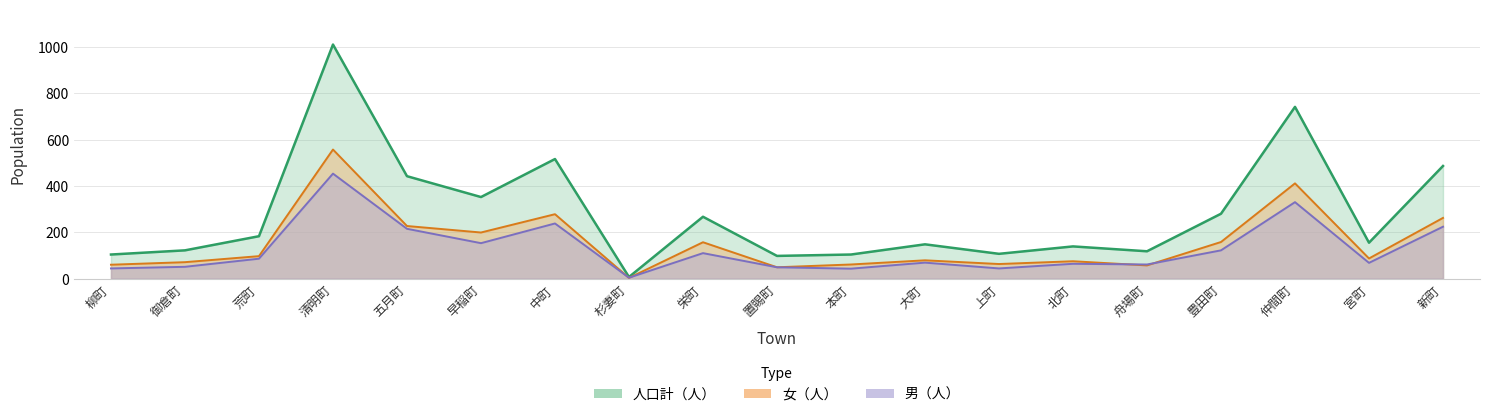

Rank the series by their average value, from lowest to highest.

男（人）, 女（人）, 人口計（人）